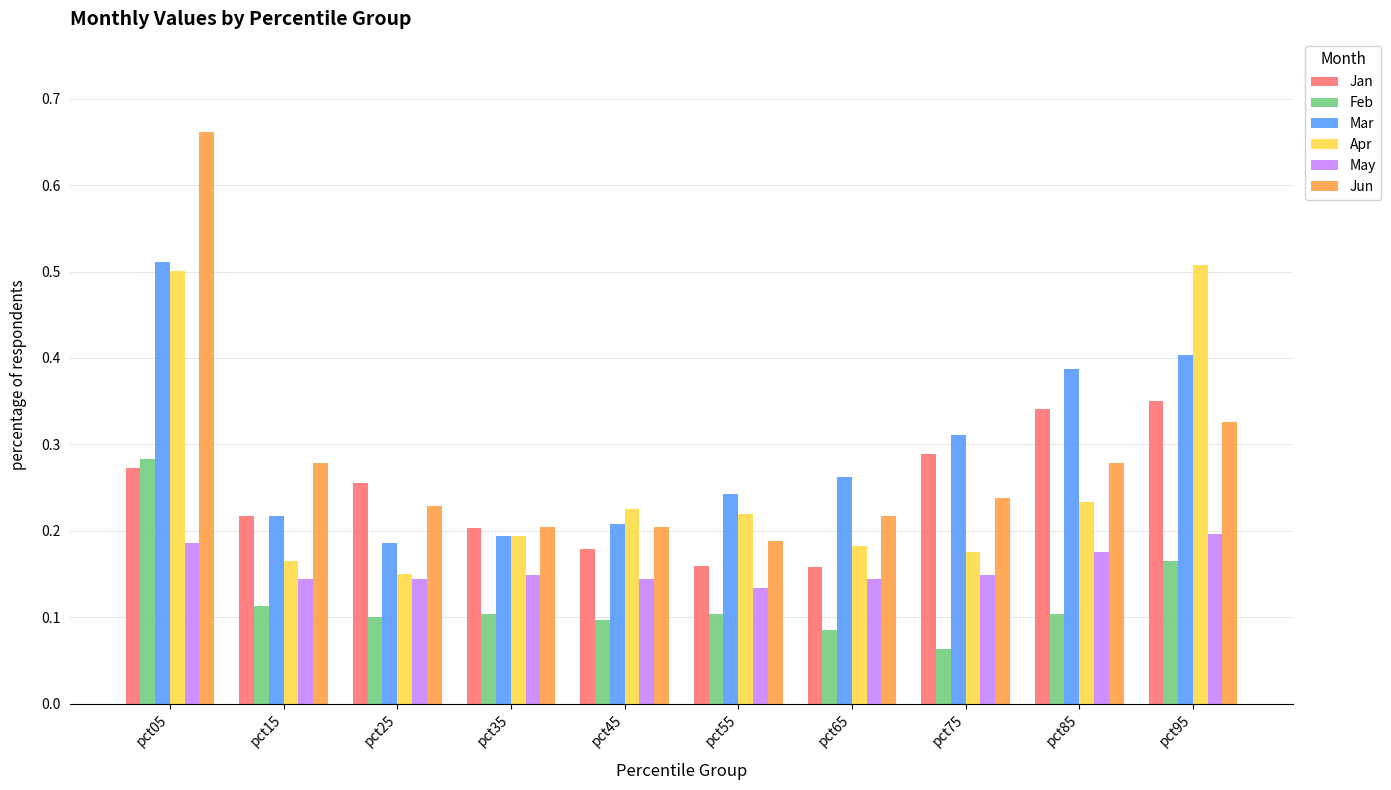

At pct85, list the series in order from largest to smallest.

Mar, Jan, Jun, Apr, May, Feb